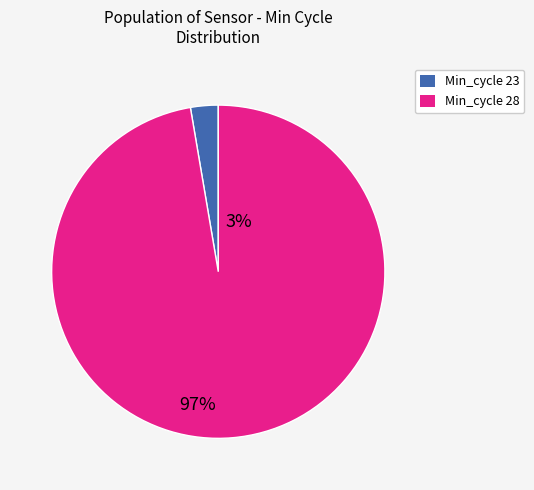

Does any single category account for the majority?

Yes